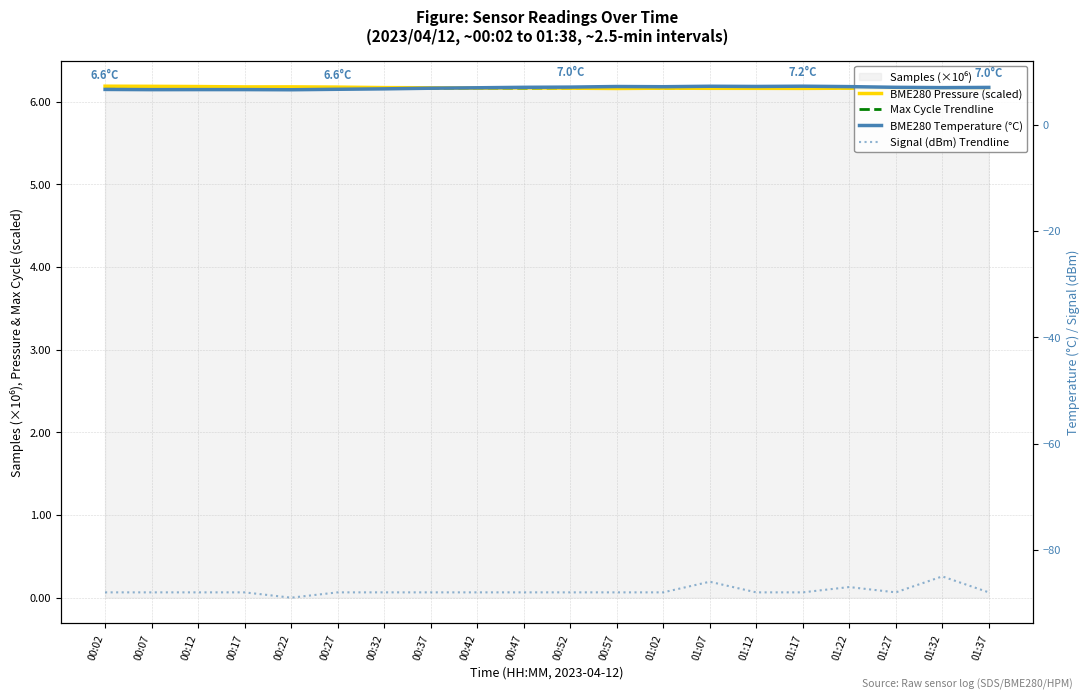

List the series in order of their peak value, lowest first.

Signal (dBm) Trendline, Max Cycle Trendline, BME280 Pressure (scaled), BME280 Temperature (°C)